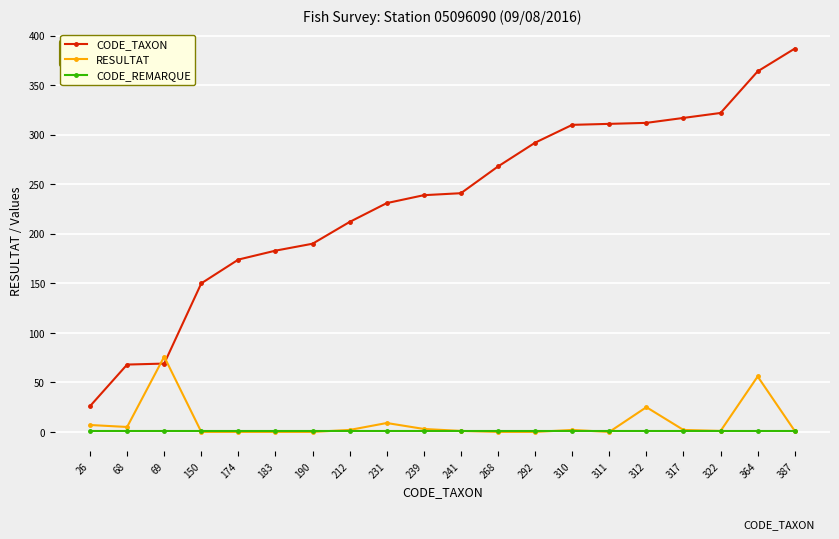

Which series has the widest spread of values?

CODE_TAXON